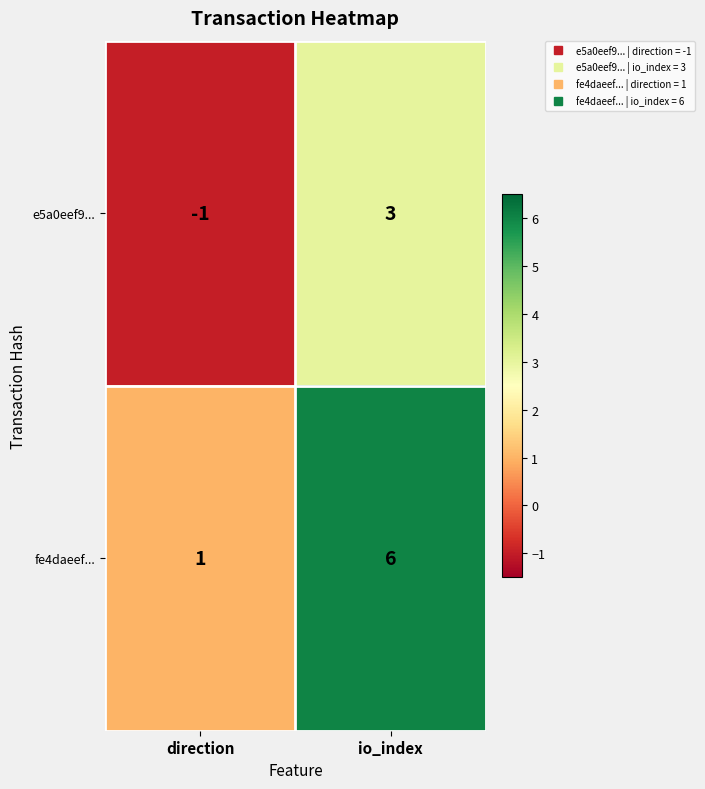

Which series has the largest total across all categories?

fe4daeef...